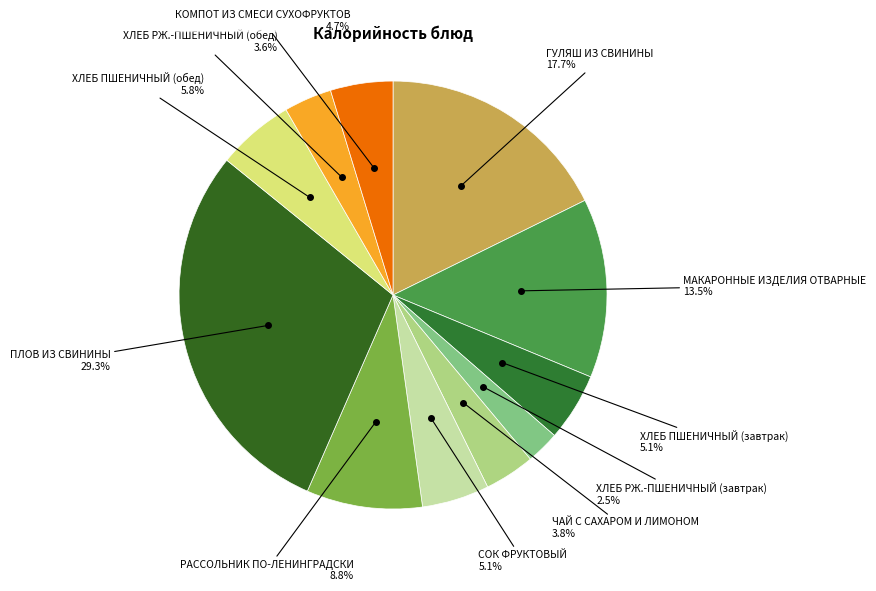

Rank the categories by value from highest to lowest.

ПЛОВ ИЗ СВИНИНЫ, ГУЛЯШ ИЗ СВИНИНЫ, МАКАРОННЫЕ ИЗДЕЛИЯ ОТВАРНЫЕ, РАССОЛЬНИК ПО-ЛЕНИНГРАДСКИ, ХЛЕБ ПШЕНИЧНЫЙ (обед), ХЛЕБ ПШЕНИЧНЫЙ (завтрак), СОК ФРУКТОВЫЙ, КОМПОТ ИЗ СМЕСИ СУХОФРУКТОВ, ЧАЙ С САХАРОМ И ЛИМОНОМ, ХЛЕБ РЖ.-ПШЕНИЧНЫЙ (обед), ХЛЕБ РЖ.-ПШЕНИЧНЫЙ (завтрак)